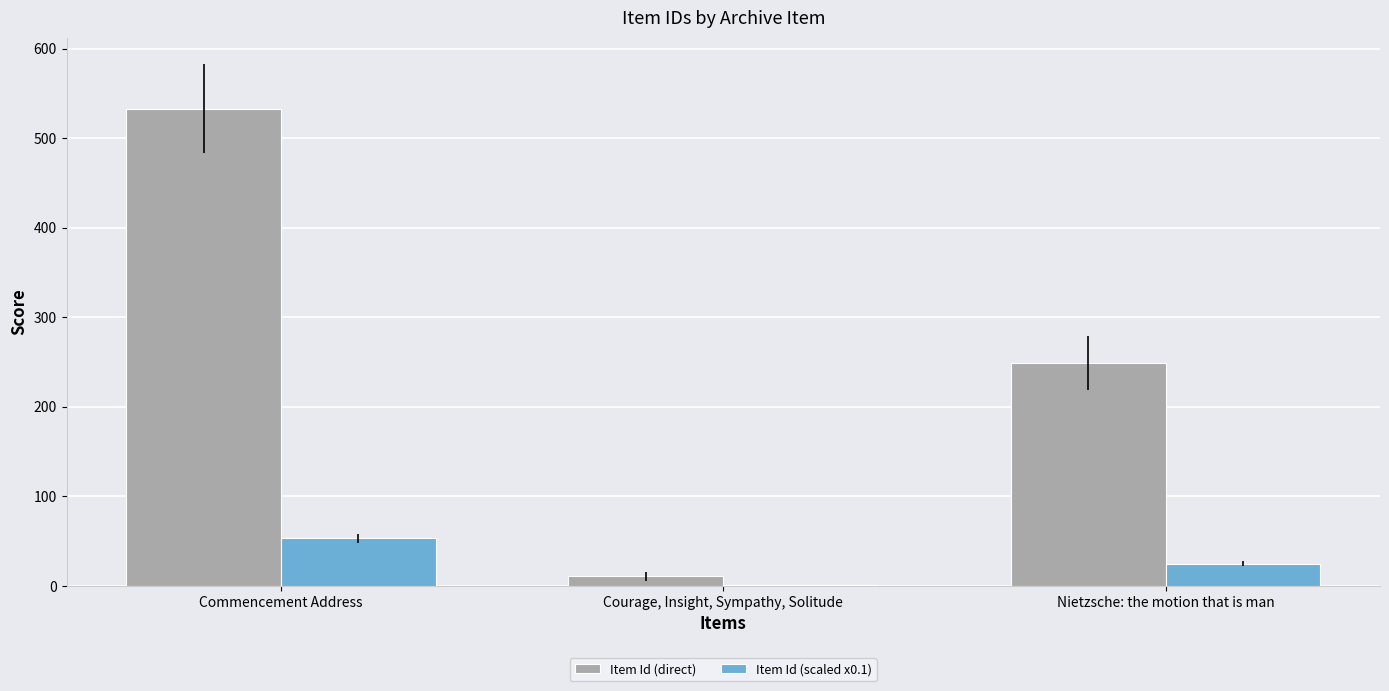

What is the total value across all series at Courage, Insight, Sympathy, Solitude?

12.1